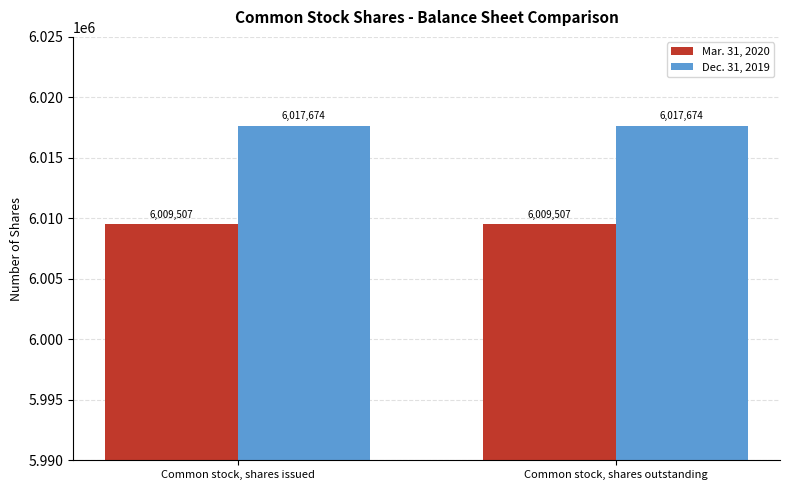

What are all the series names shown in the legend?

Mar. 31, 2020, Dec. 31, 2019